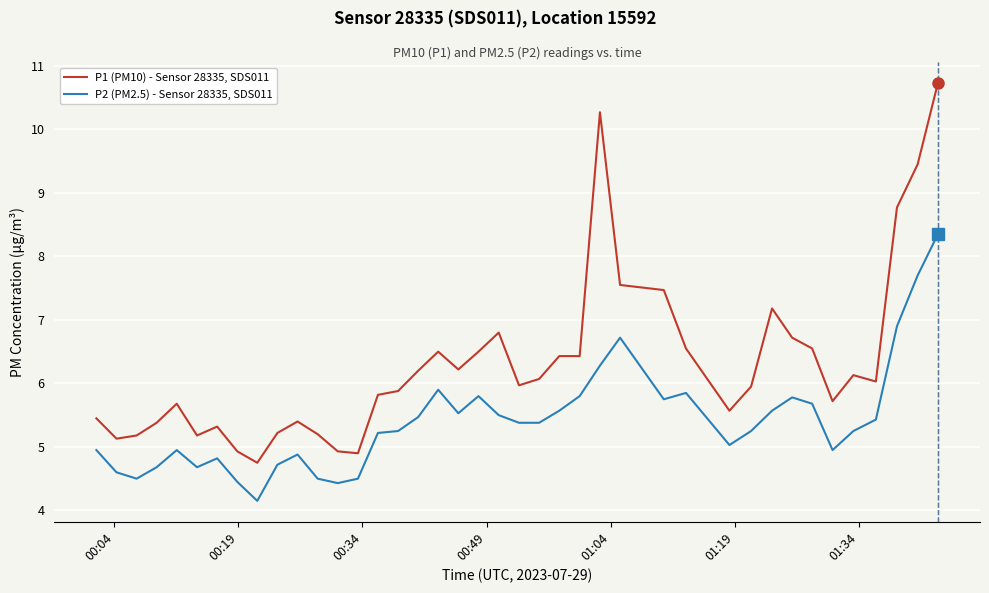

What is the difference between the maximum and minimum values in the P1 (PM10) - Sensor 28335, SDS011 series?

6.0